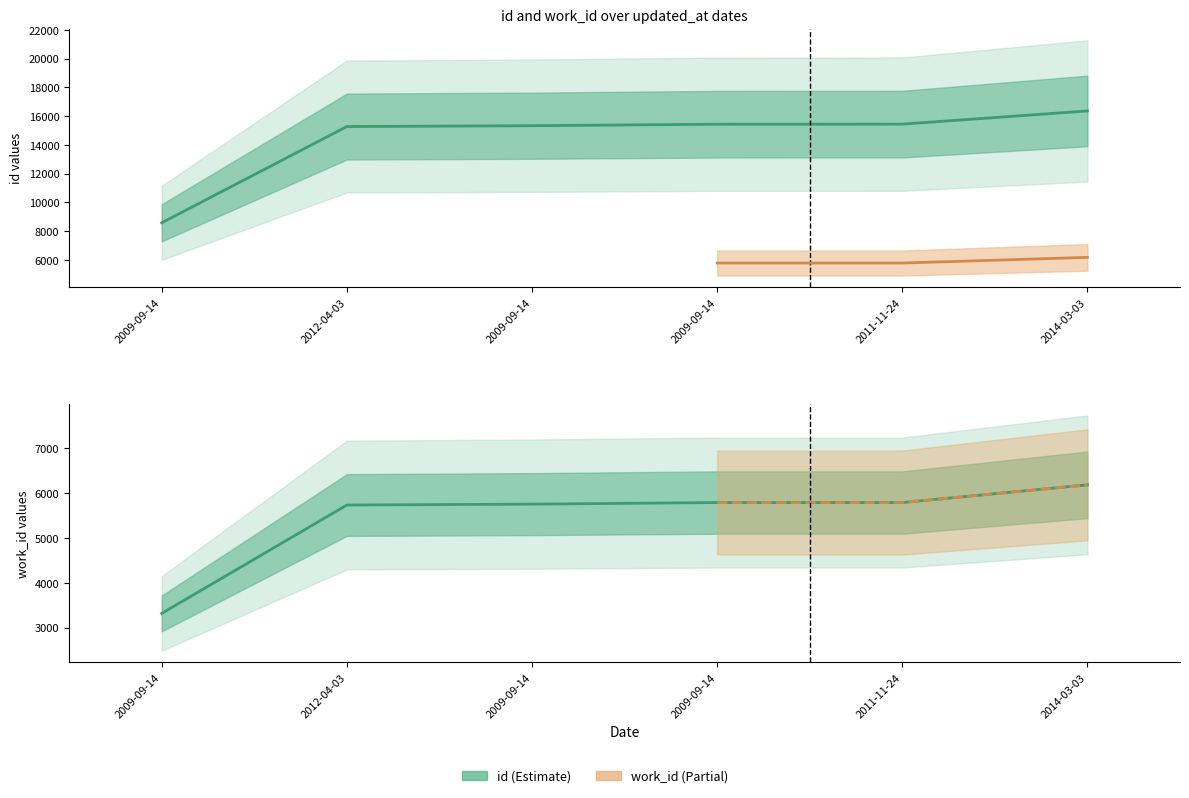

The value of id at 2011-11-24 is 15441. True or false?

True